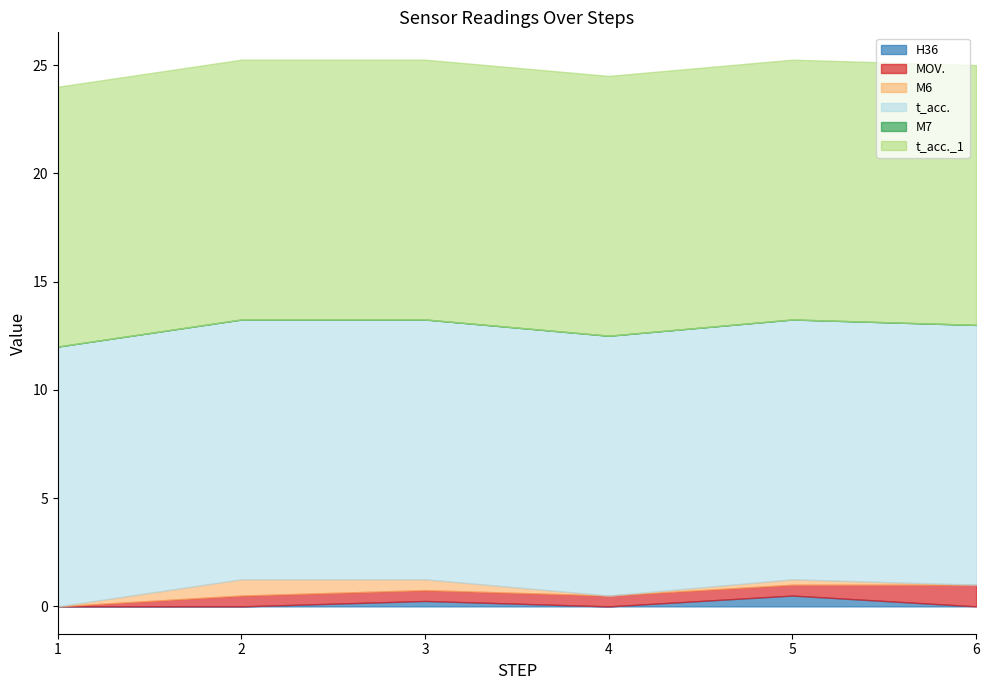

The t_acc. series shows 12 at 6. True or false?

True